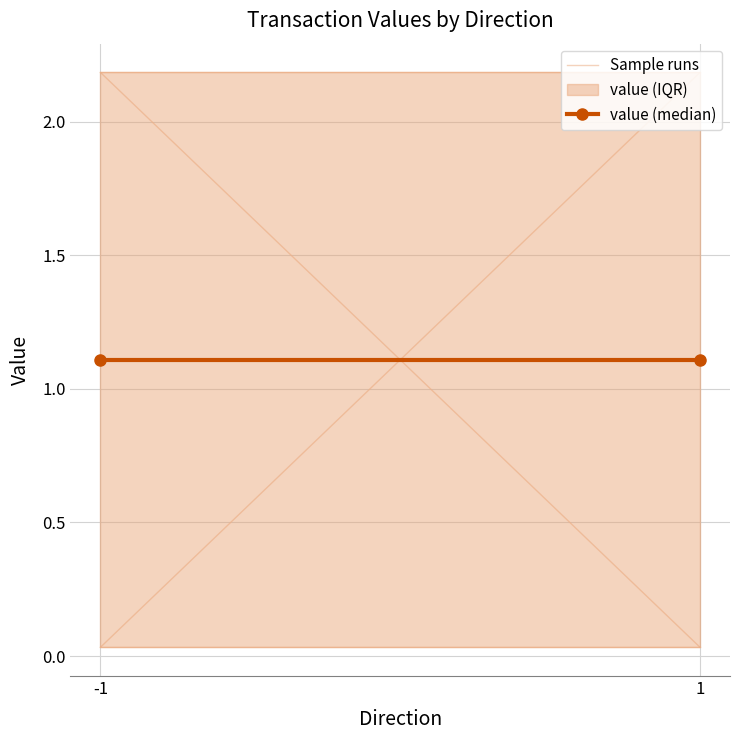

Reading left to right, list all the values displayed in this chart.

Sample runs: -1=0.0	1=2.2
value (median): -1=1.1	1=1.1